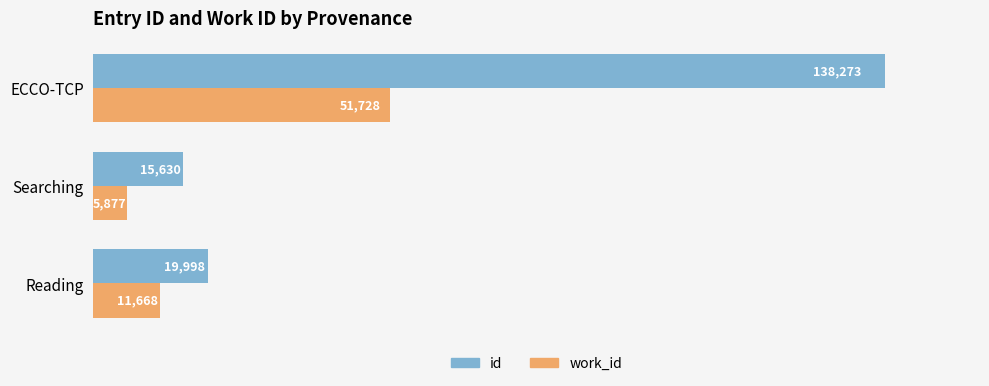

At which category is the sum across all series the highest?

ECCO-TCP